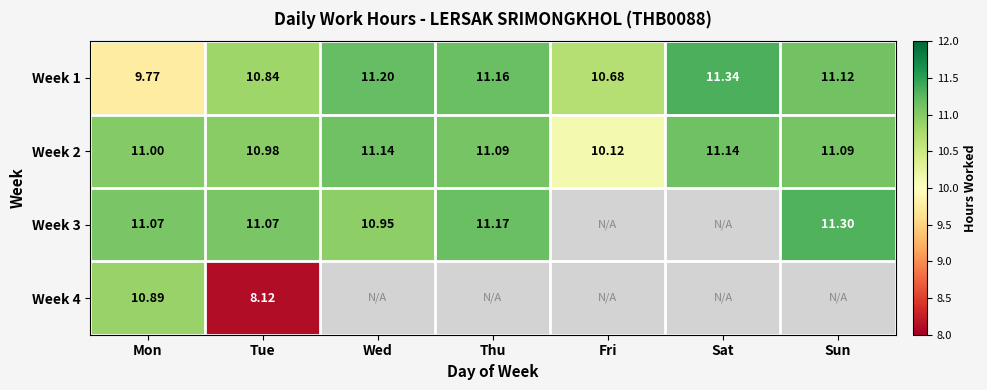

At which label does Week 1 first exceed 11?

Wed